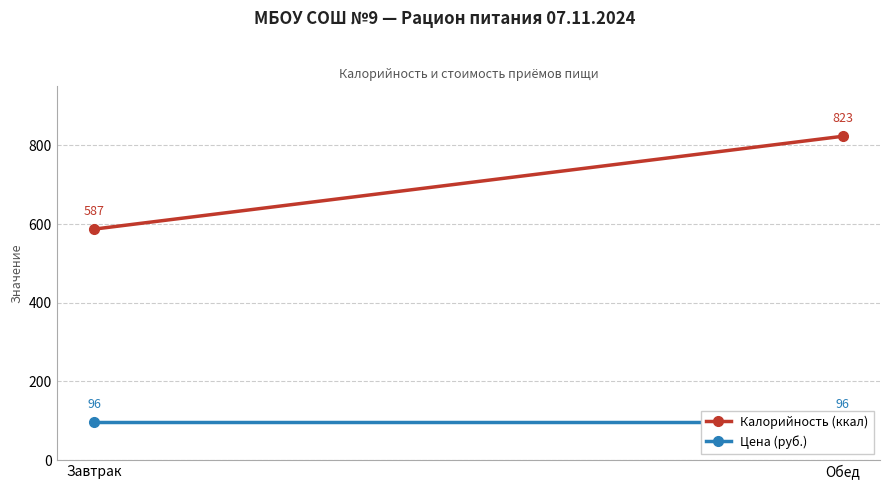

What is the smallest value displayed?

96